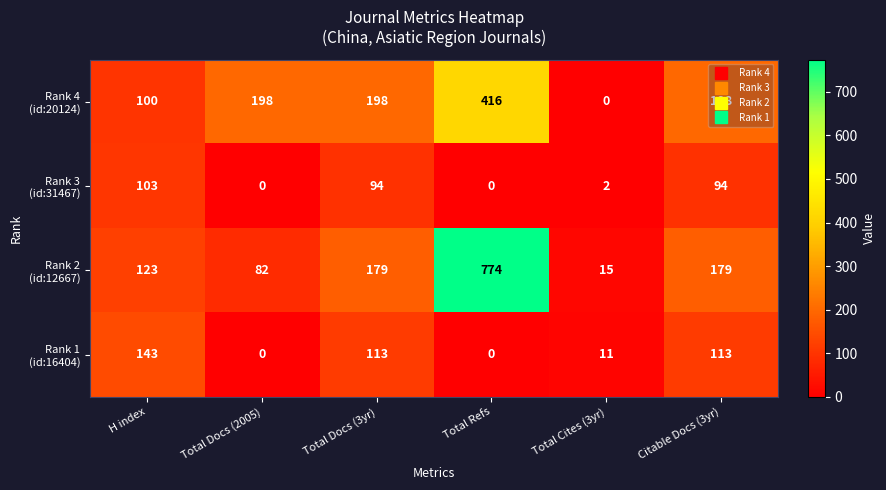

What is the greatest value displayed?

774